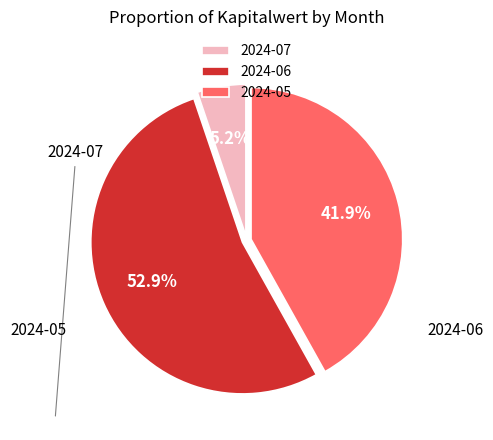

To the nearest percent, what is the difference between the largest and smallest slice percentages?

48%